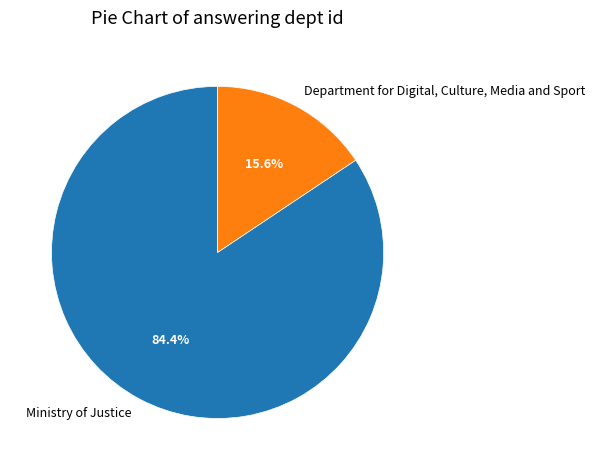

How many slices are in this pie chart?

2